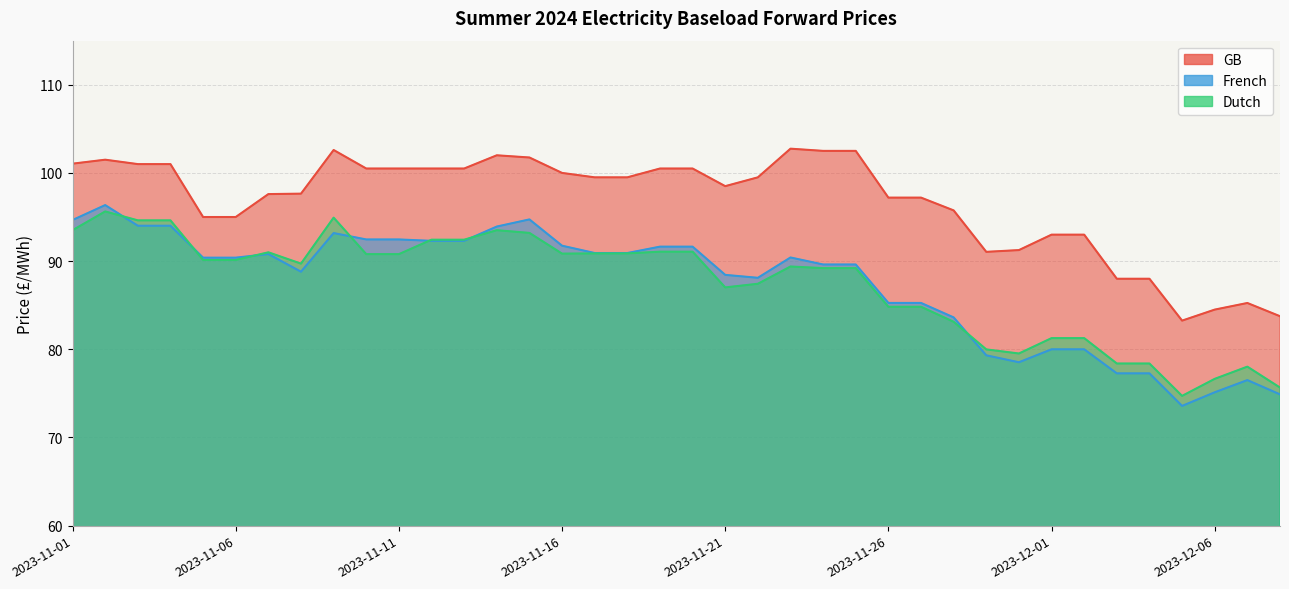

True or false: GB has a value of 100.5 at 2023-11-10.

True